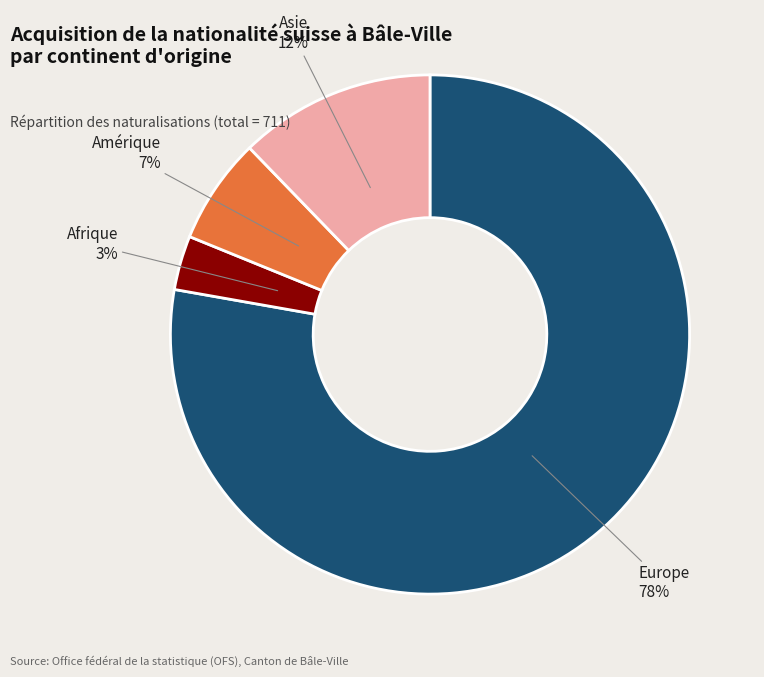

To the nearest percent, what portion does Europe represent?

78%